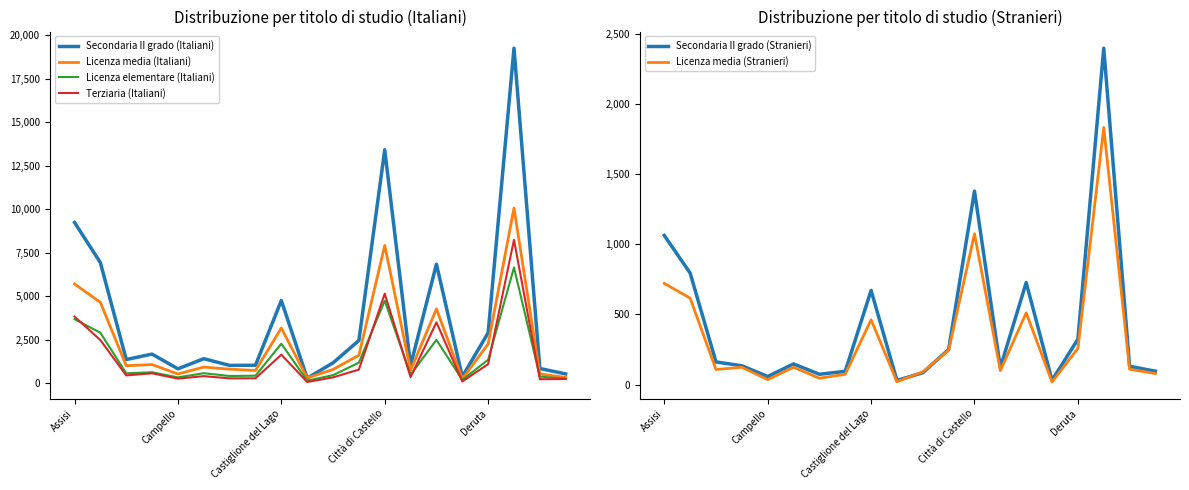

How many interior local valleys does the Terziaria (Italiani) series have?

7